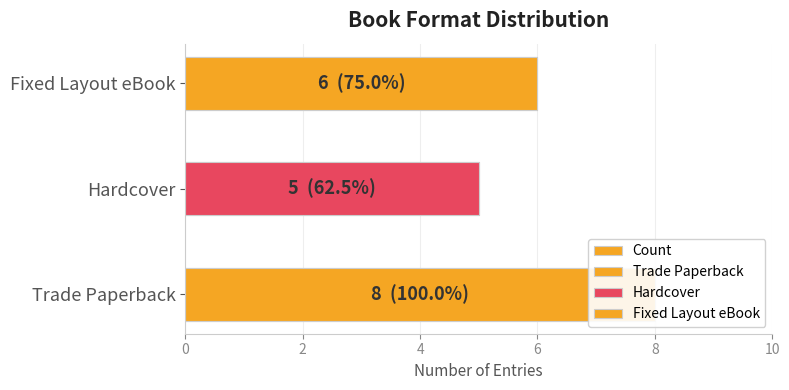

How many bars are there in total?

3